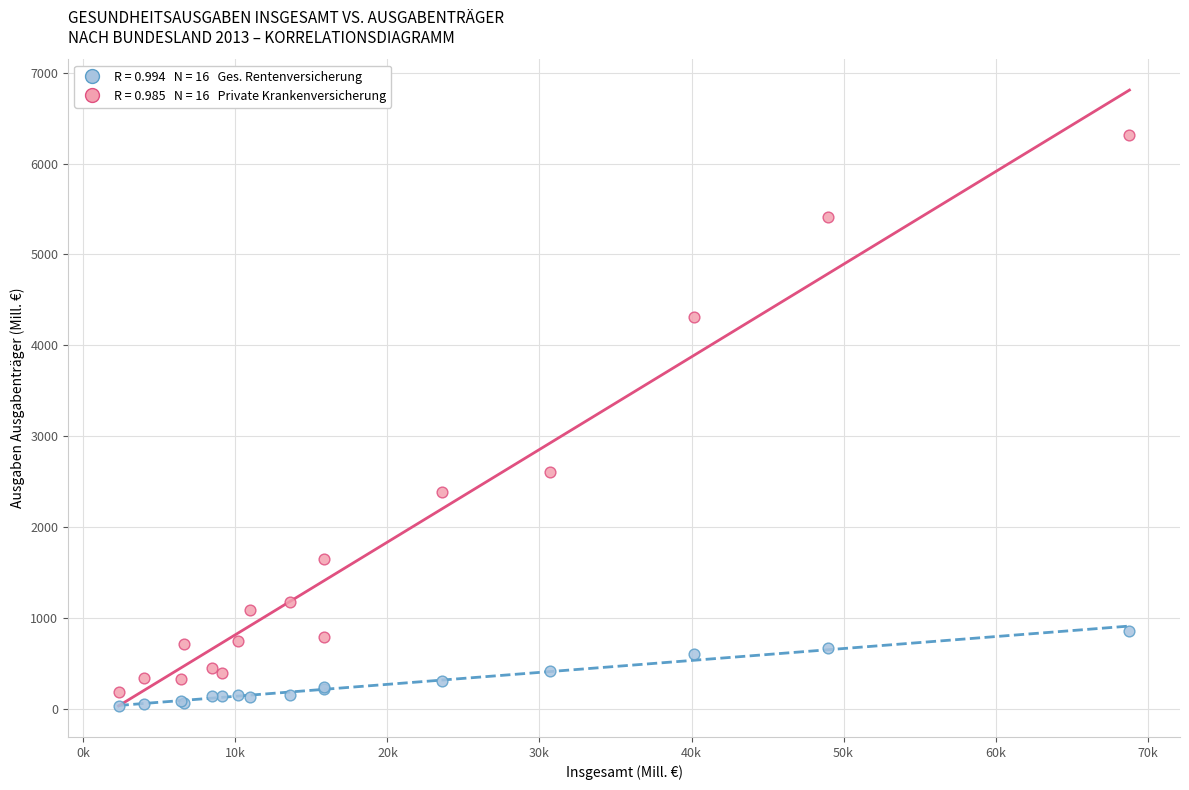

Across all series, what Y value is closest to 3171?

2606.4